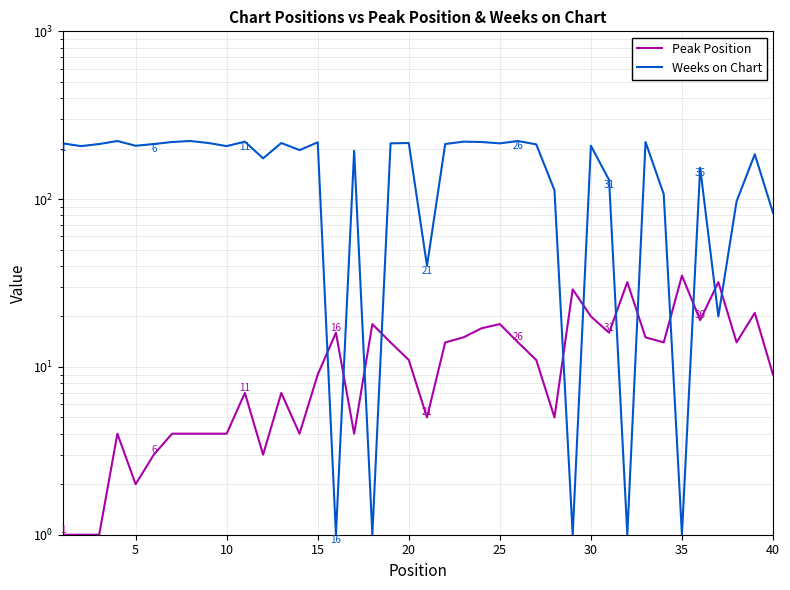

The value of Peak Position at 20 is 7. True or false?

False